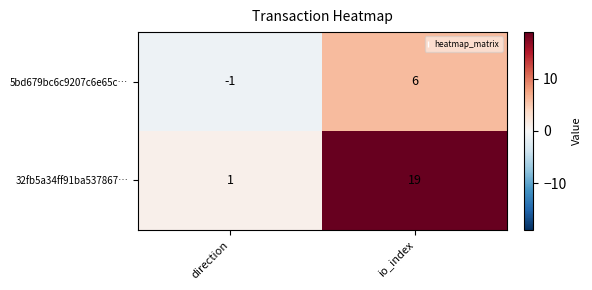

Where is 5bd679bc6c9207c6e65c… nearest to the value 2?

direction